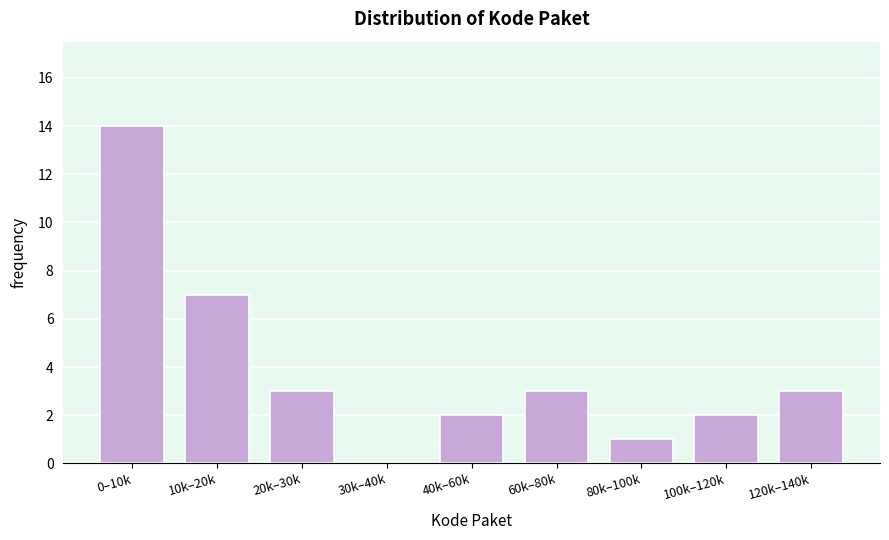

Reading left to right, transcribe all the data shown in this chart.

0–10k=14	10k–20k=7	20k–30k=3	30k–40k=0	40k–60k=2	60k–80k=3	80k–100k=1	100k–120k=2	120k–140k=3